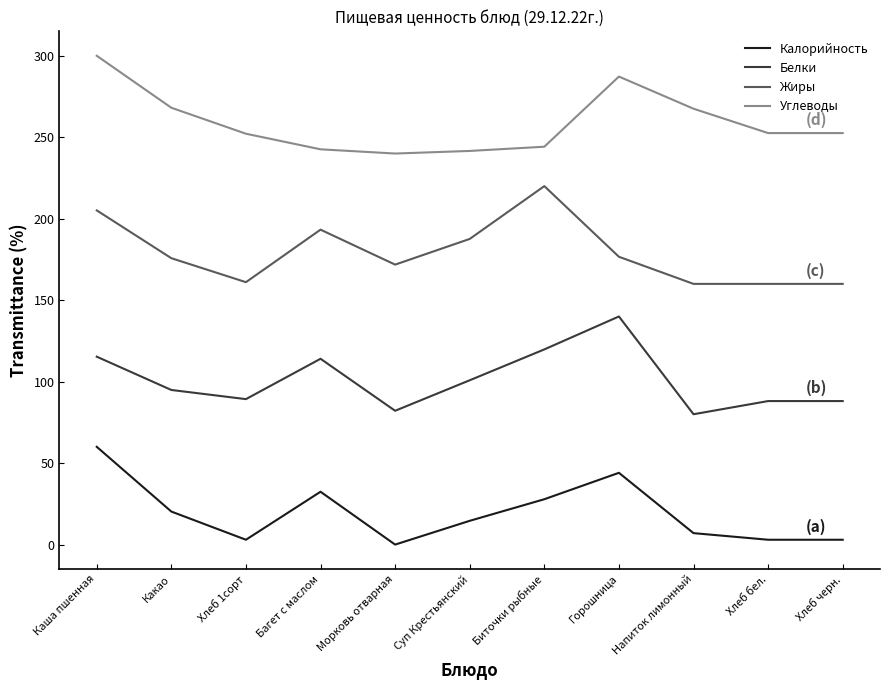

The value of Калорийность at Багет с маслом is 50.8. True or false?

False